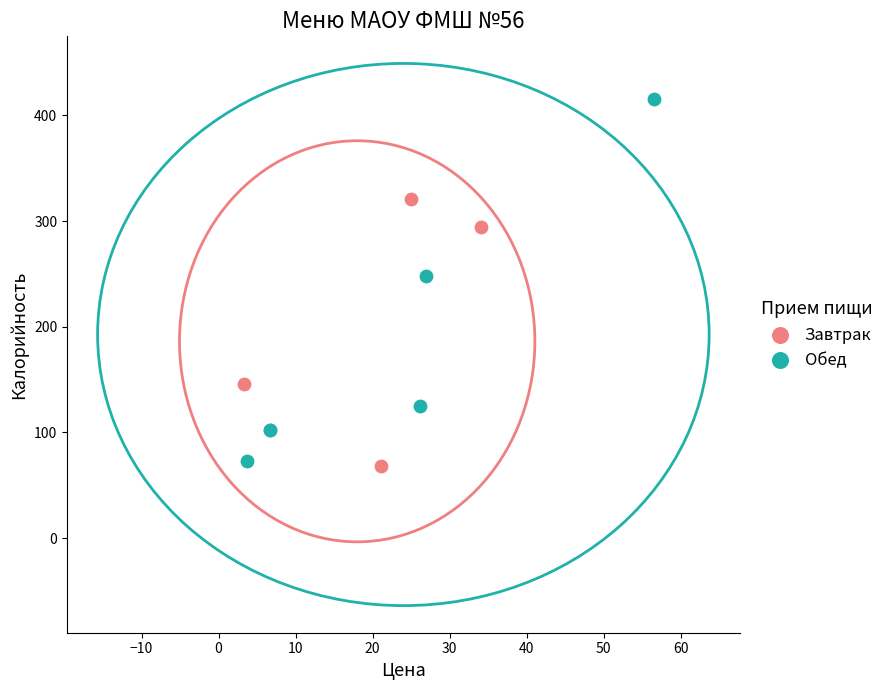

What are all the series names shown in the legend?

Завтрак, Обед